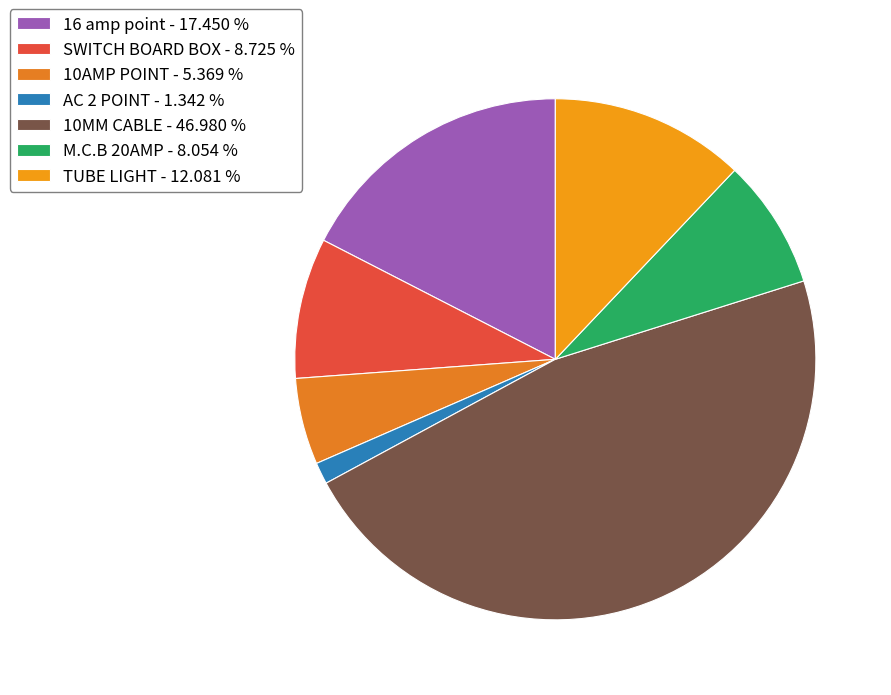

The TUBE LIGHT slice represents 12% of the pie. True or false?

True